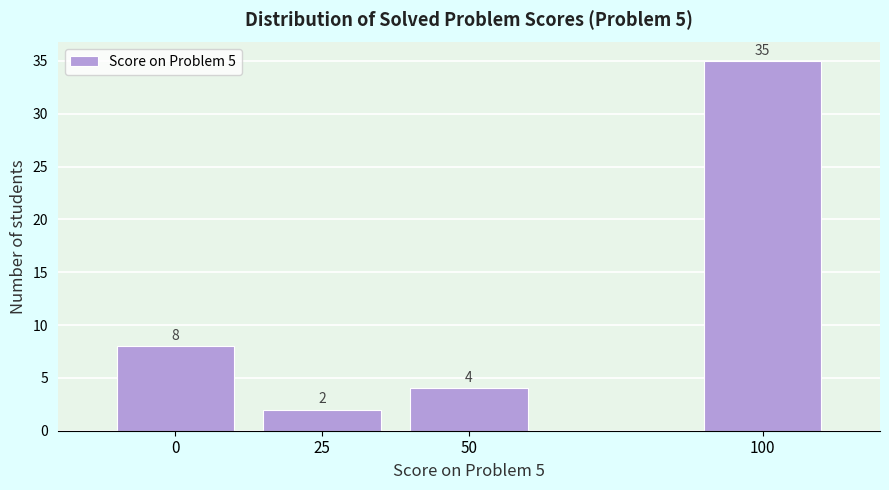

Reading left to right, extract all data points from this chart.

0=8	25=2	50=4	100=35